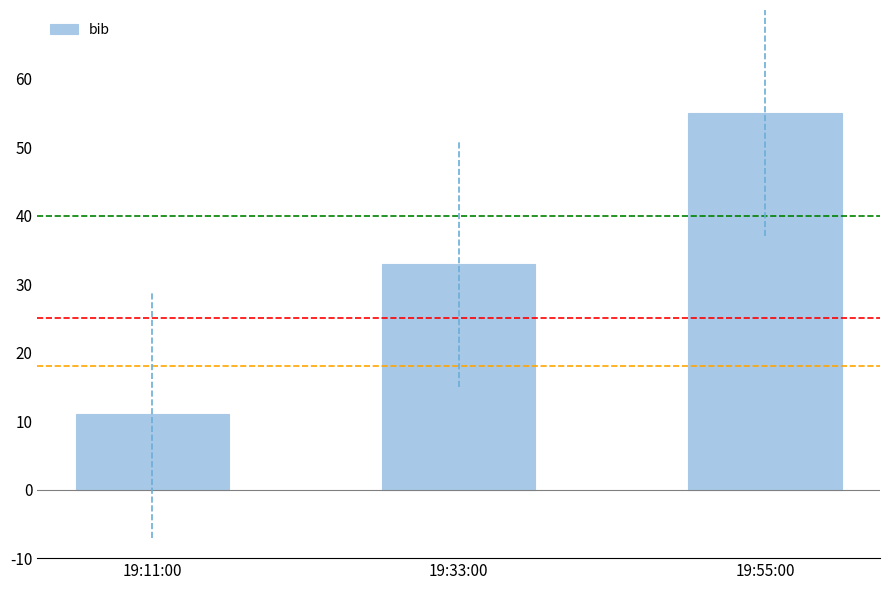

Does the chart contain any negative values?

No